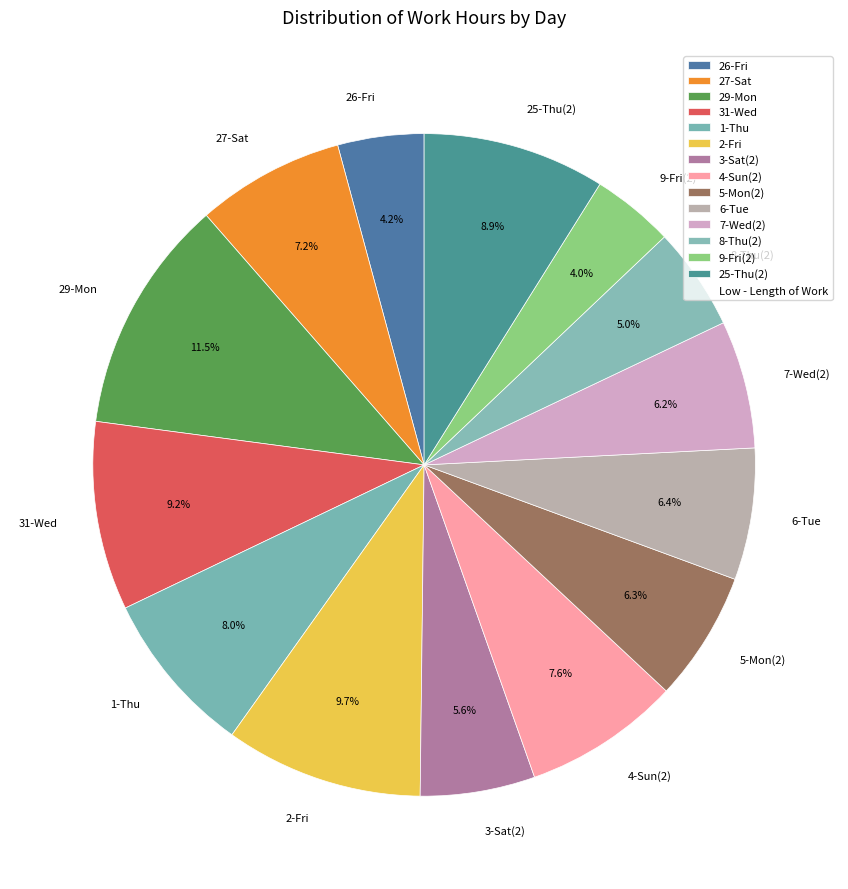

Which category has the biggest portion of the pie?

29-Mon